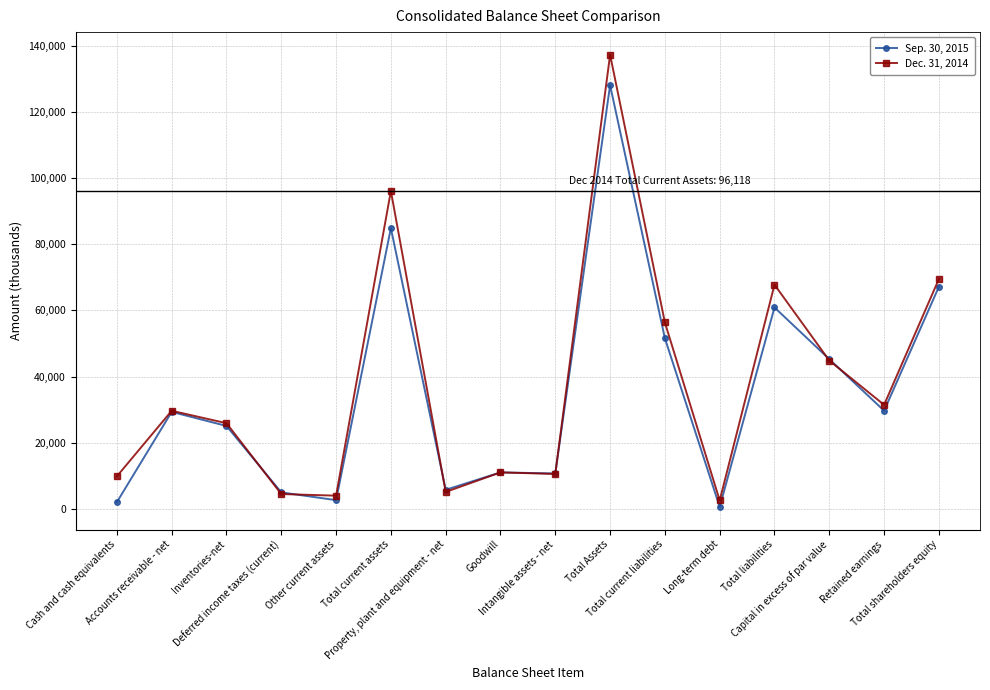

The value of Dec. 31, 2014 at Total current assets is 141713. True or false?

False